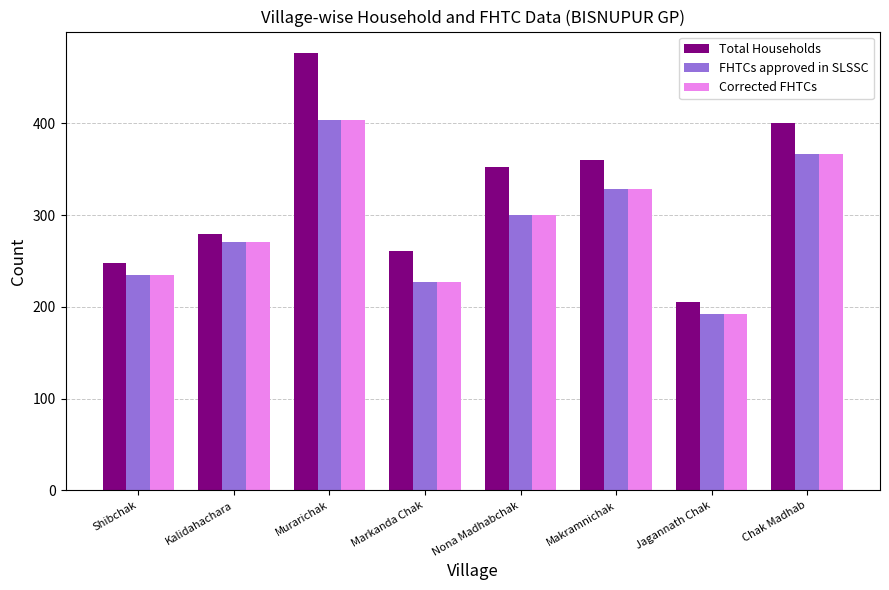

Which series has the largest total across all categories?

Total Households